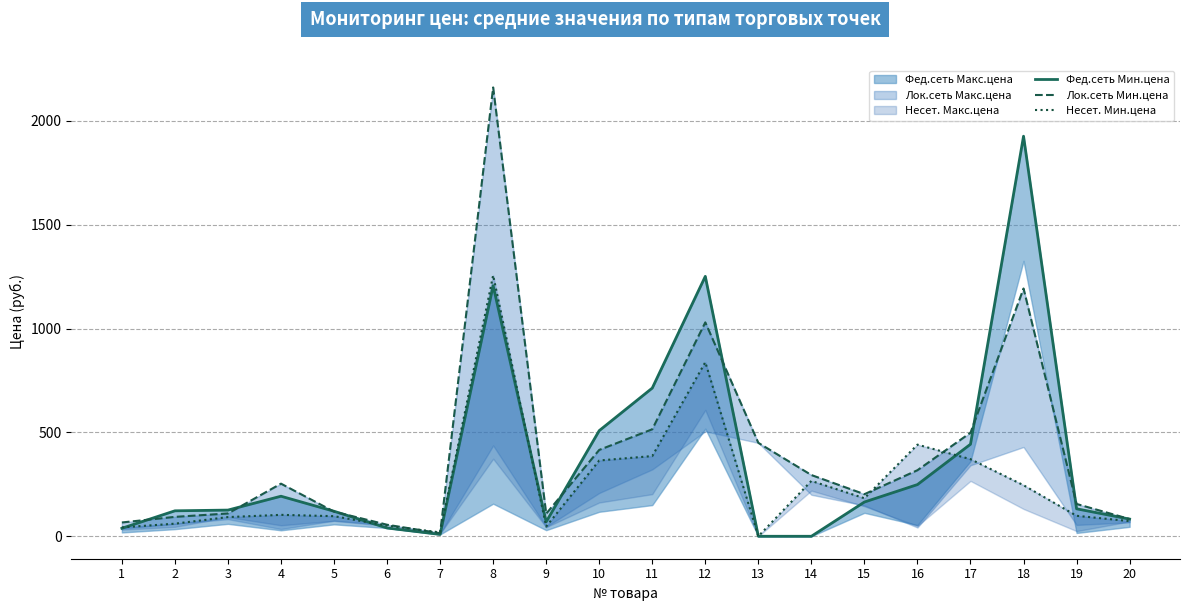

Which series has the widest spread of values?

Лок.сеть Мин.цена